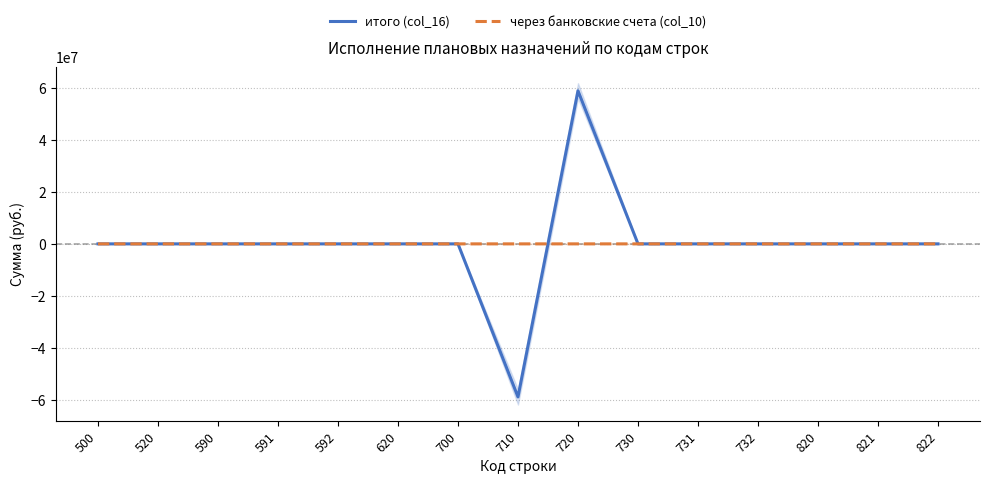

Reading left to right, extract all data points from this chart.

итого (col_16): 500=0.0	520=0.0	590=0.0	591=0.0	592=0.0	620=0.0	700=0.0	710=-58881751.9	720=58881751.9	730=0.0	731=1823.1	732=-1823.1	820=0.0	821=0.0	822=0.0
через банковские счета (col_10): 500=-911.5	520=0.0	590=0.0	591=0.0	592=0.0	620=0.0	700=0.0	710=-911.5	720=911.5	730=0.0	731=911.5	732=-911.5	820=0.0	821=0.0	822=0.0